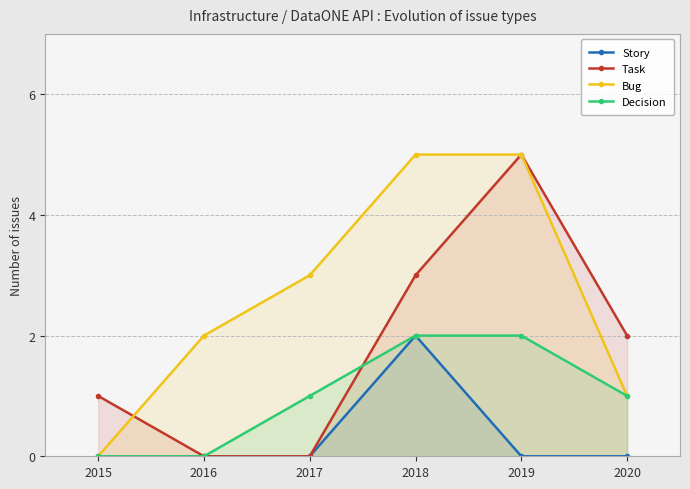

What are all the series names shown in the legend?

Story, Task, Bug, Decision